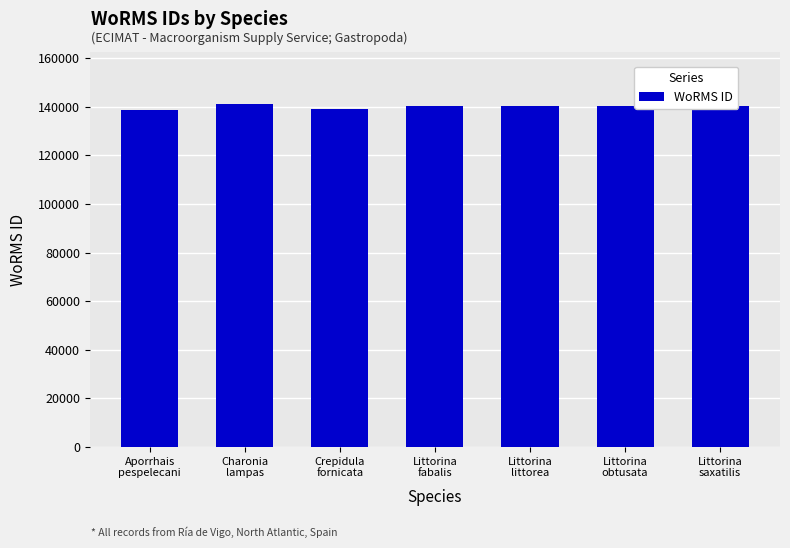

What is the smallest value displayed?

138760